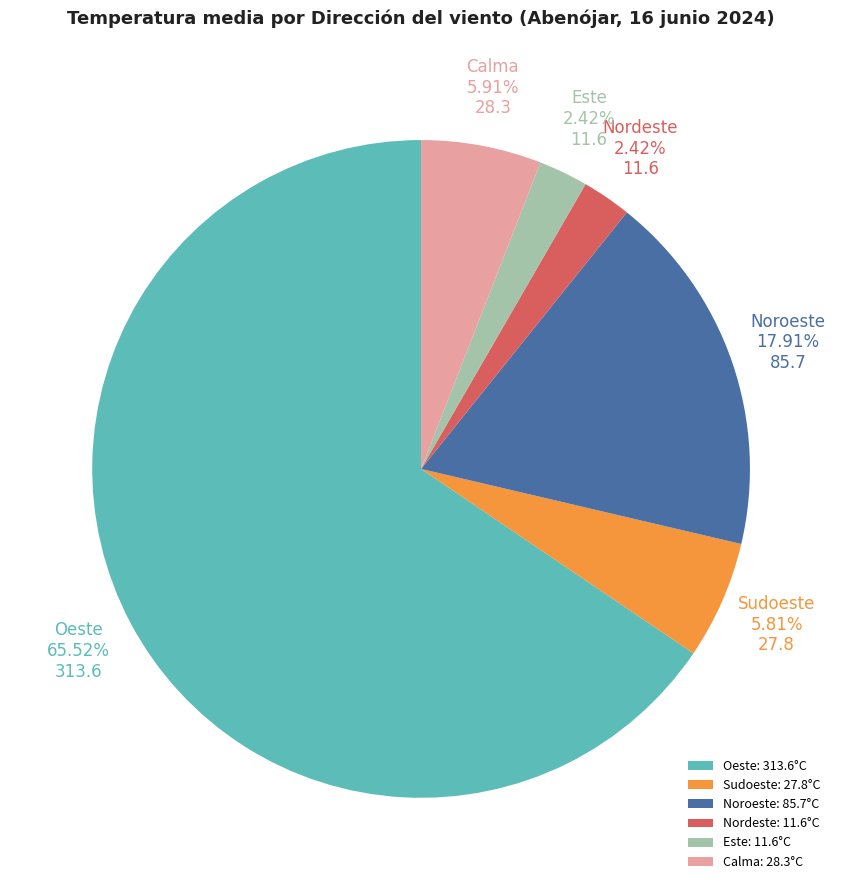

Between Sudoeste and Nordeste, which is larger?

Sudoeste